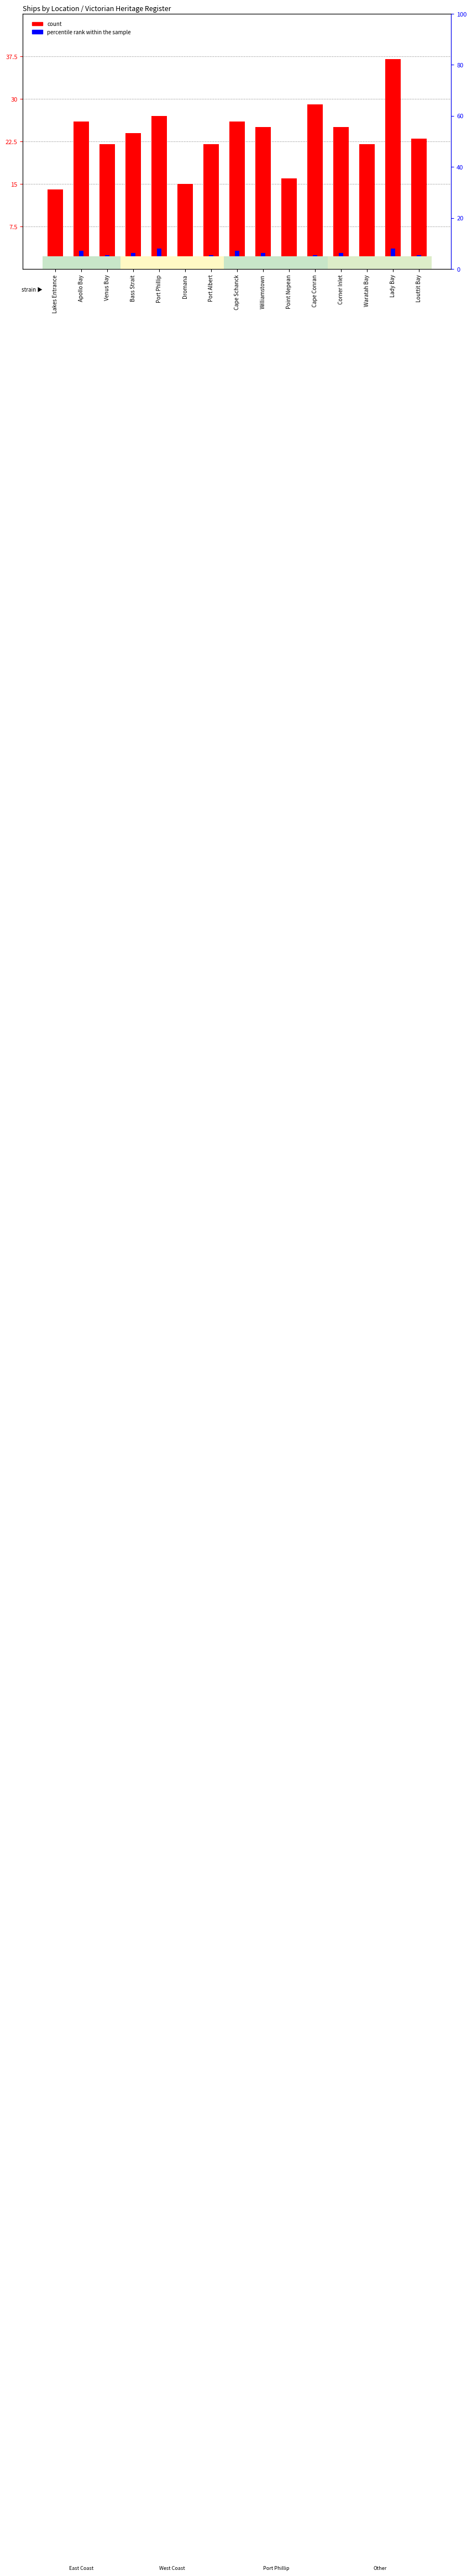

How many bars are there in total?

30